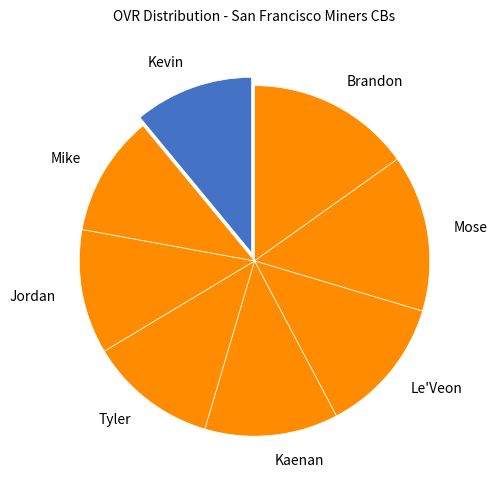

What is the largest slice in the pie chart?

Brandon